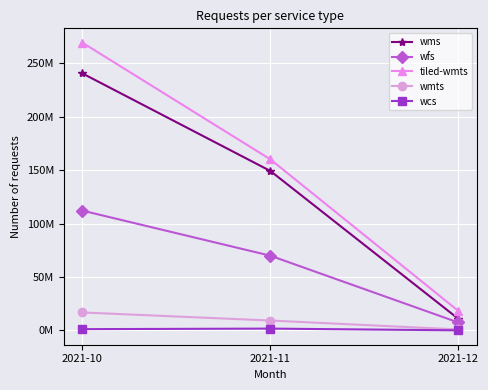

What are all the series names shown in the legend?

wms, wfs, tiled-wmts, wmts, wcs